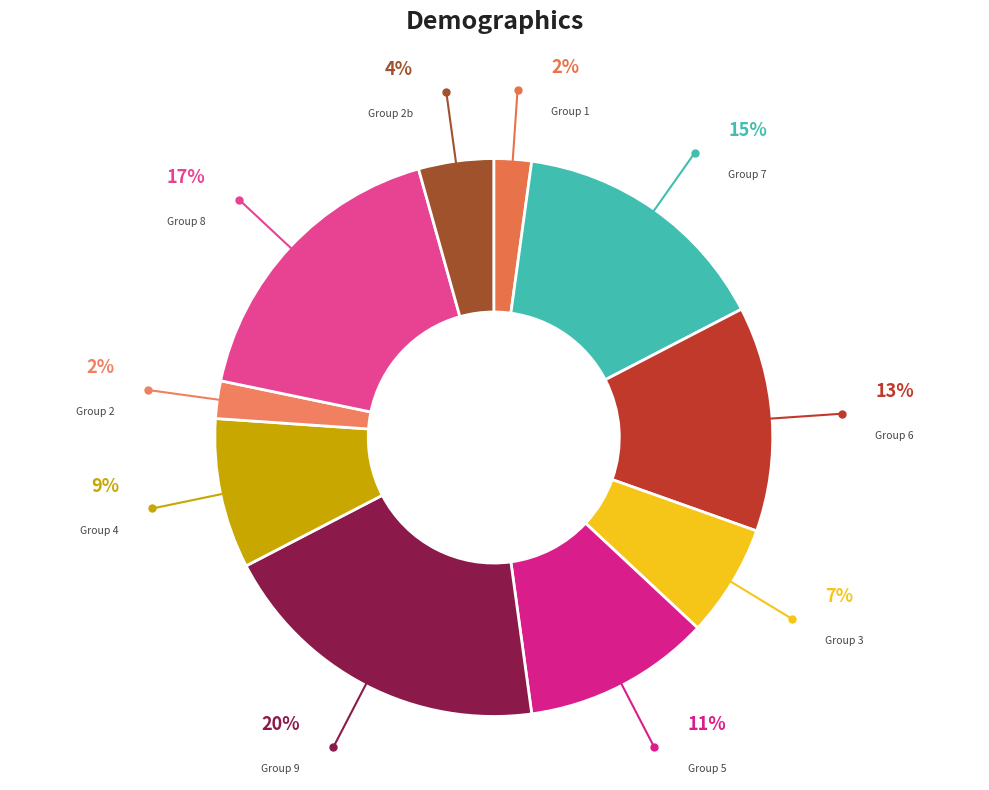

The 8 slice represents 17% of the pie. True or false?

True